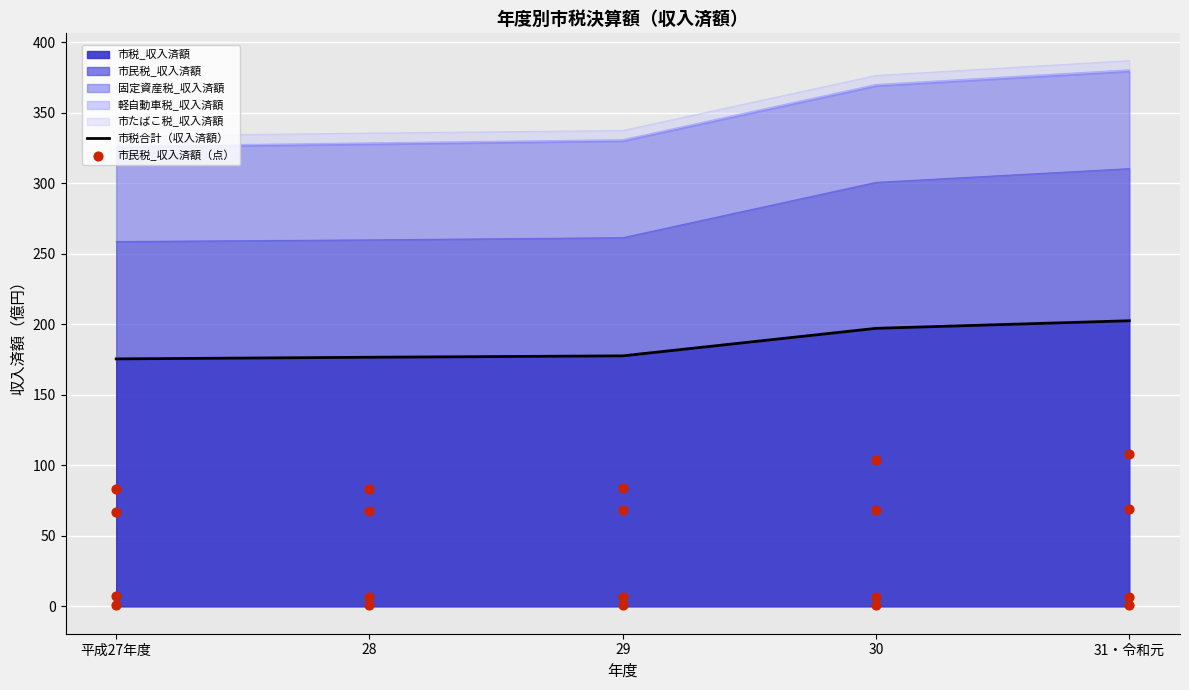

Which series has the largest total across all categories?

市税合計（収入済額）